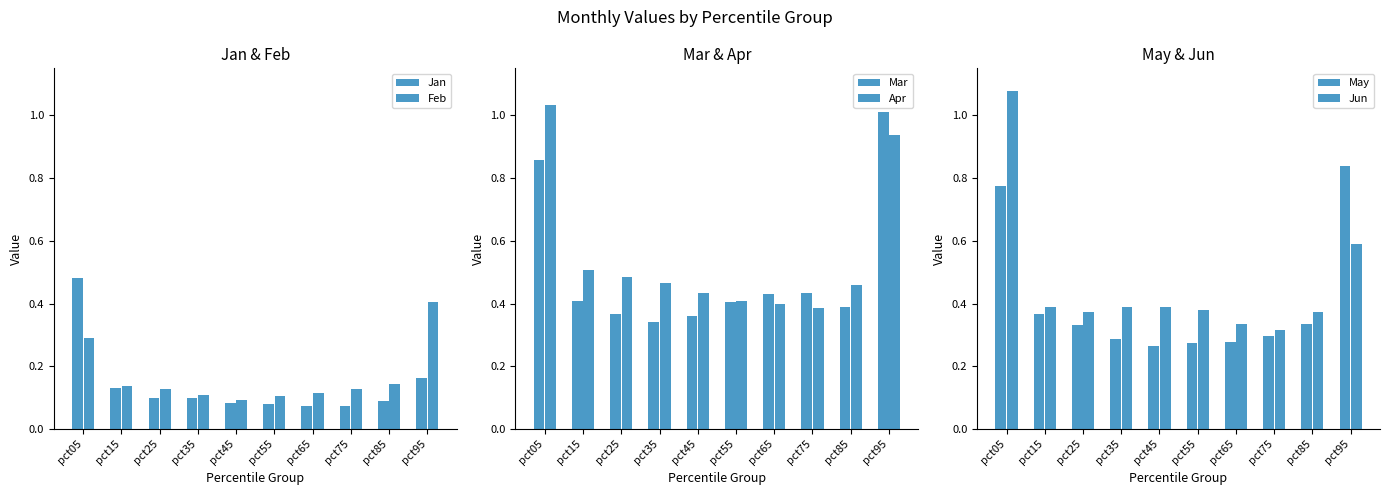

What is the difference between the second highest and minimum values in the Jun series?

0.3